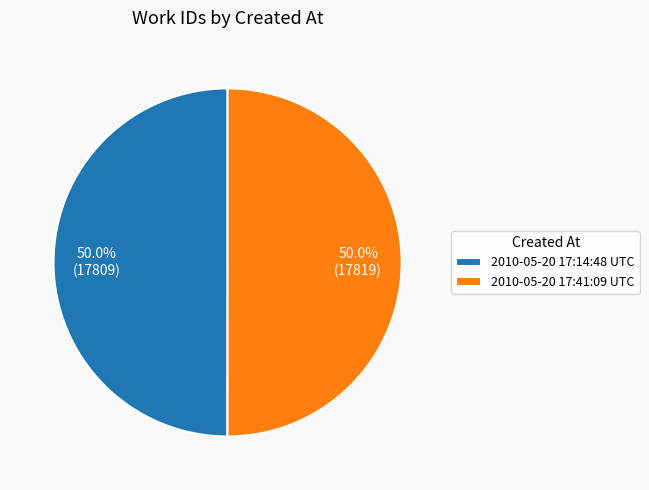

To the nearest percent, what percentage of the pie is 2010-05-20 17:41:09 UTC?

50%